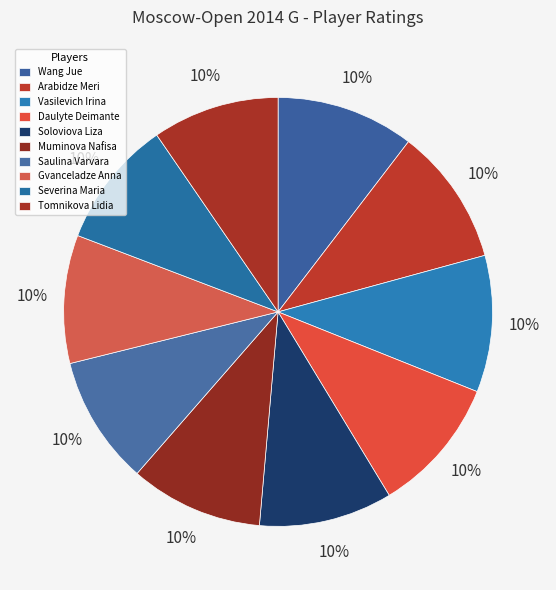

Which slice is the smallest?

Tomnikova Lidia